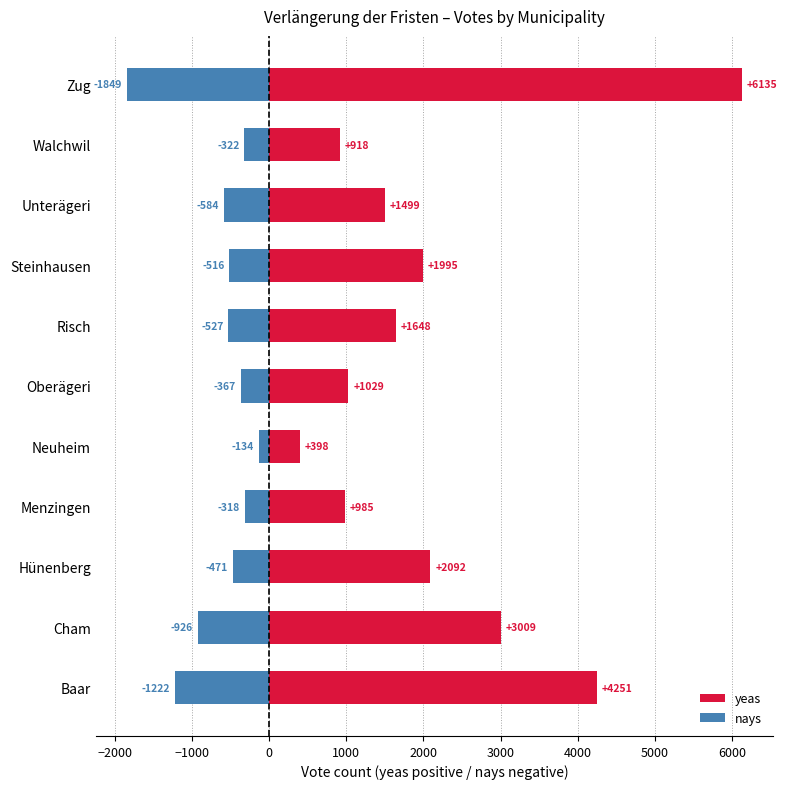

What is the difference between the maximum and minimum values in the yeas series?

5737